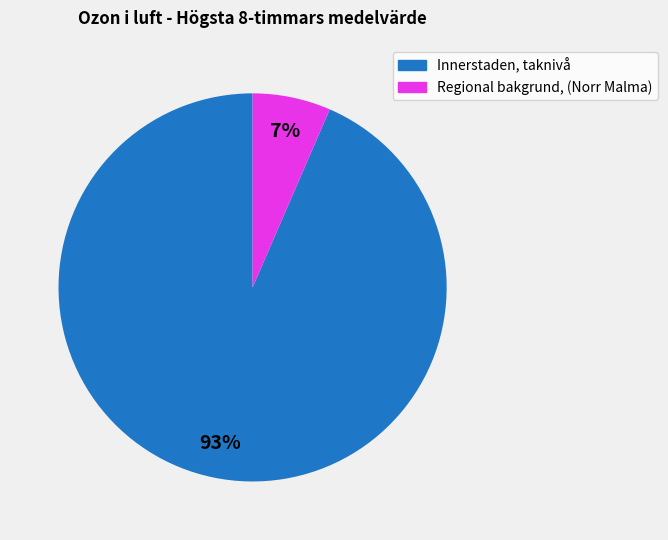

Does any single category account for the majority?

Yes